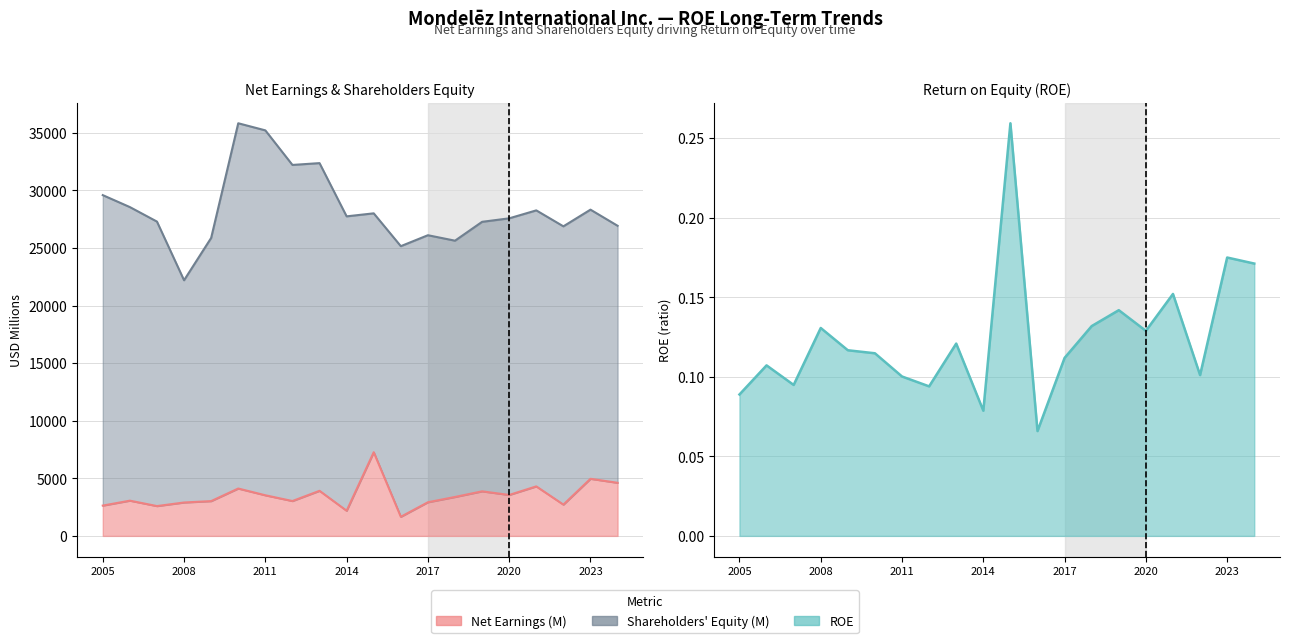

In Shareholders Equity (M), how many points are lower than both neighbors (excluding endpoints)?

6